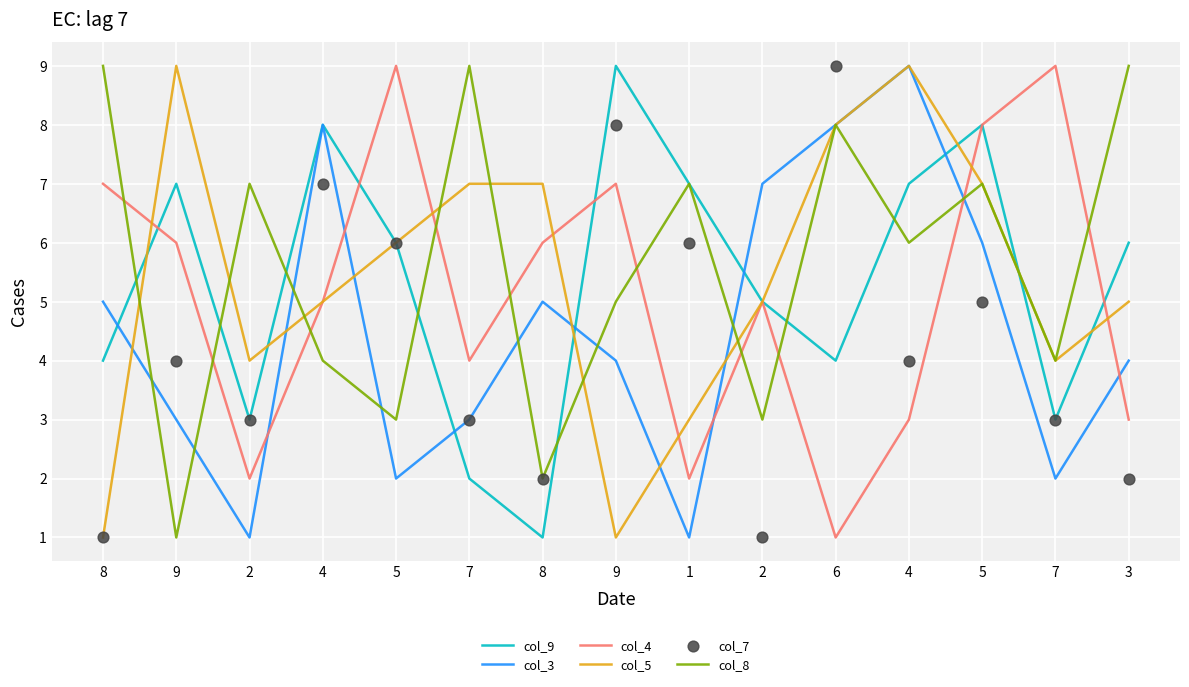

What are all the series names shown in the legend?

col_9, col_3, col_4, col_5, col_8, col_7